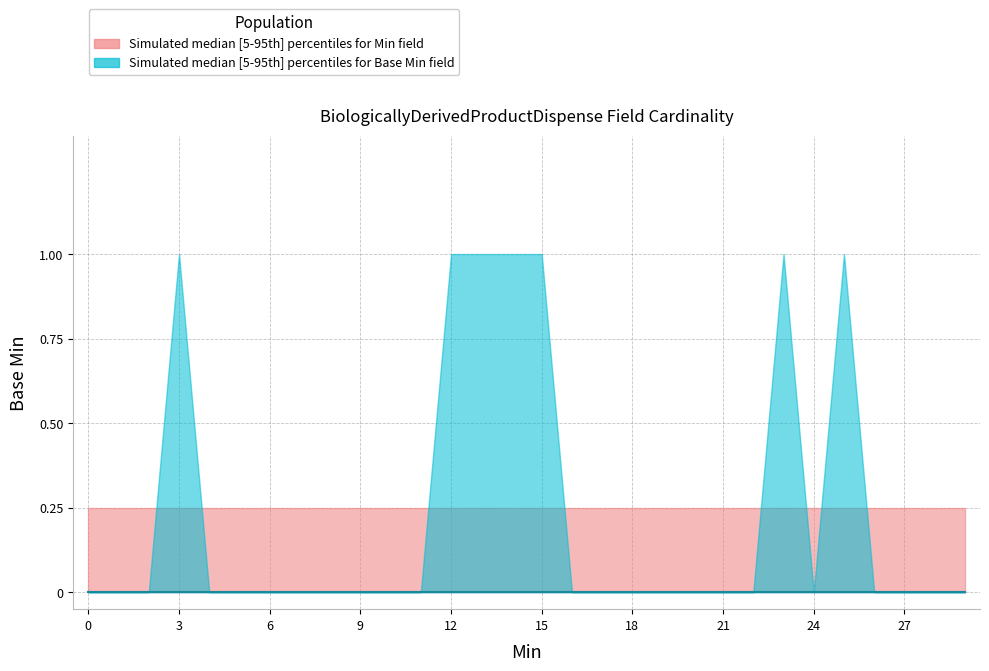

True or false: Base Min lower has more than 1 points higher than both neighbors.

False